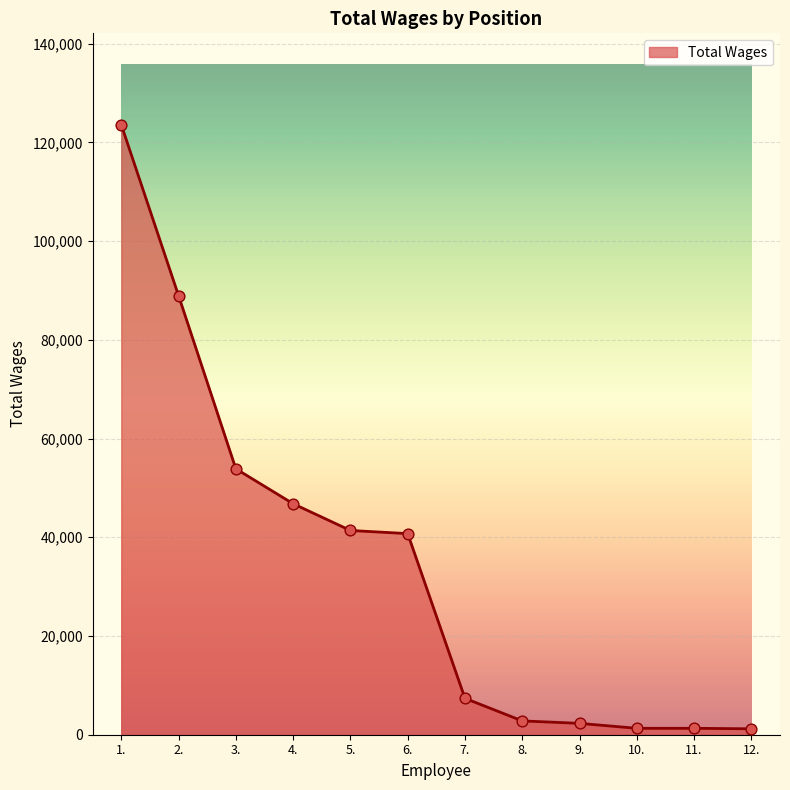

Which has a higher value, 1. or 4.?

1.